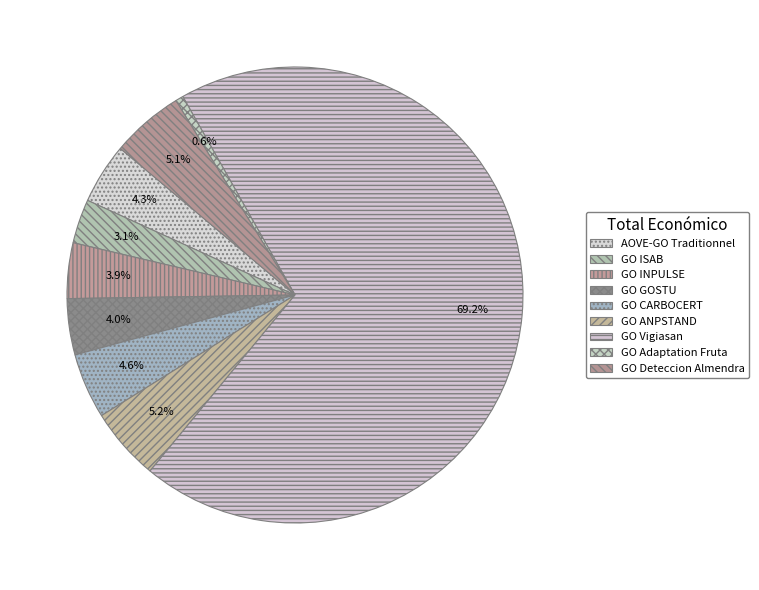

Count the number of slices in the pie.

9